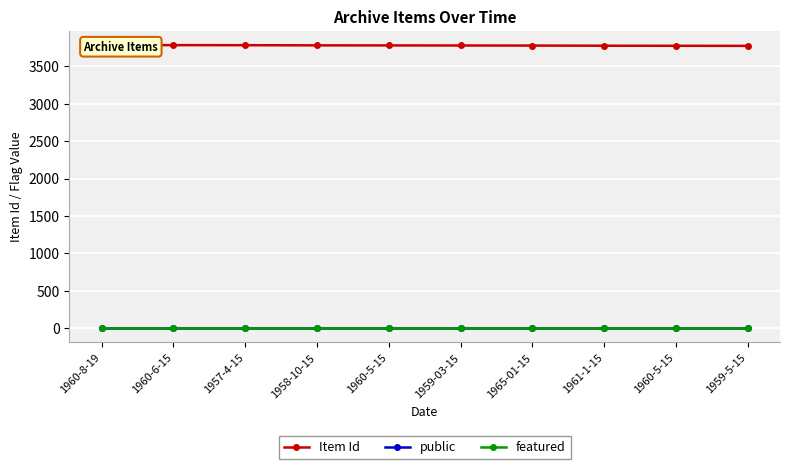

Is this an area chart (filled region under the line)?

No